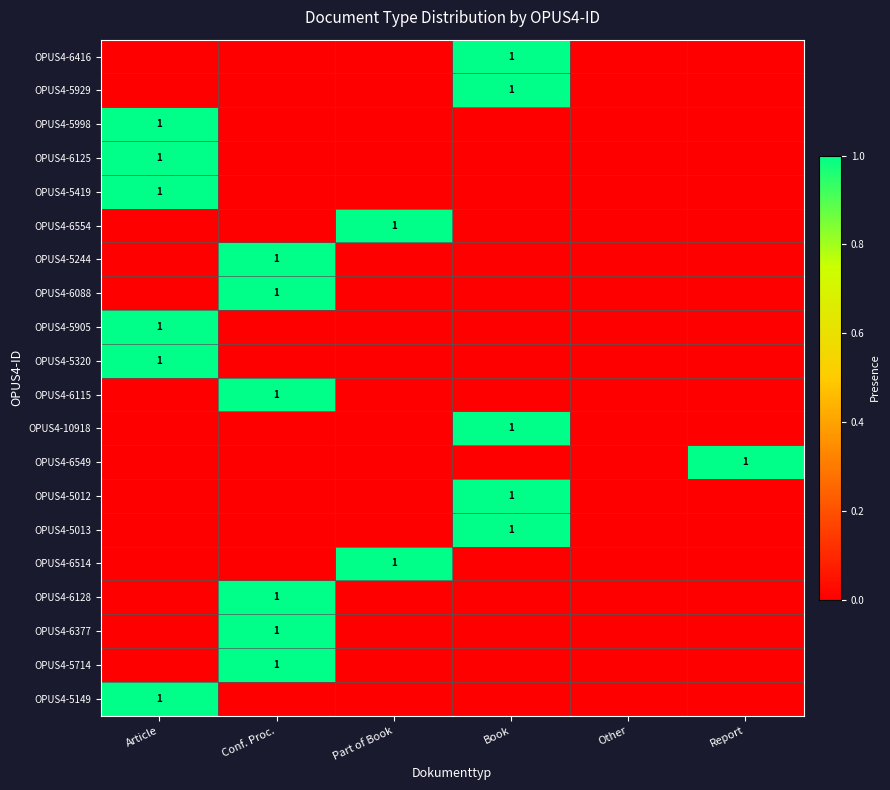

The value of OPUS4-5929 at Book is 1. True or false?

True